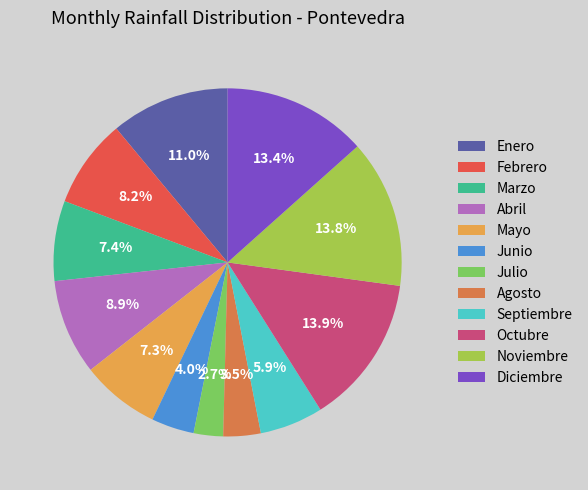

Is it true that Abril is 9% of the pie?

True